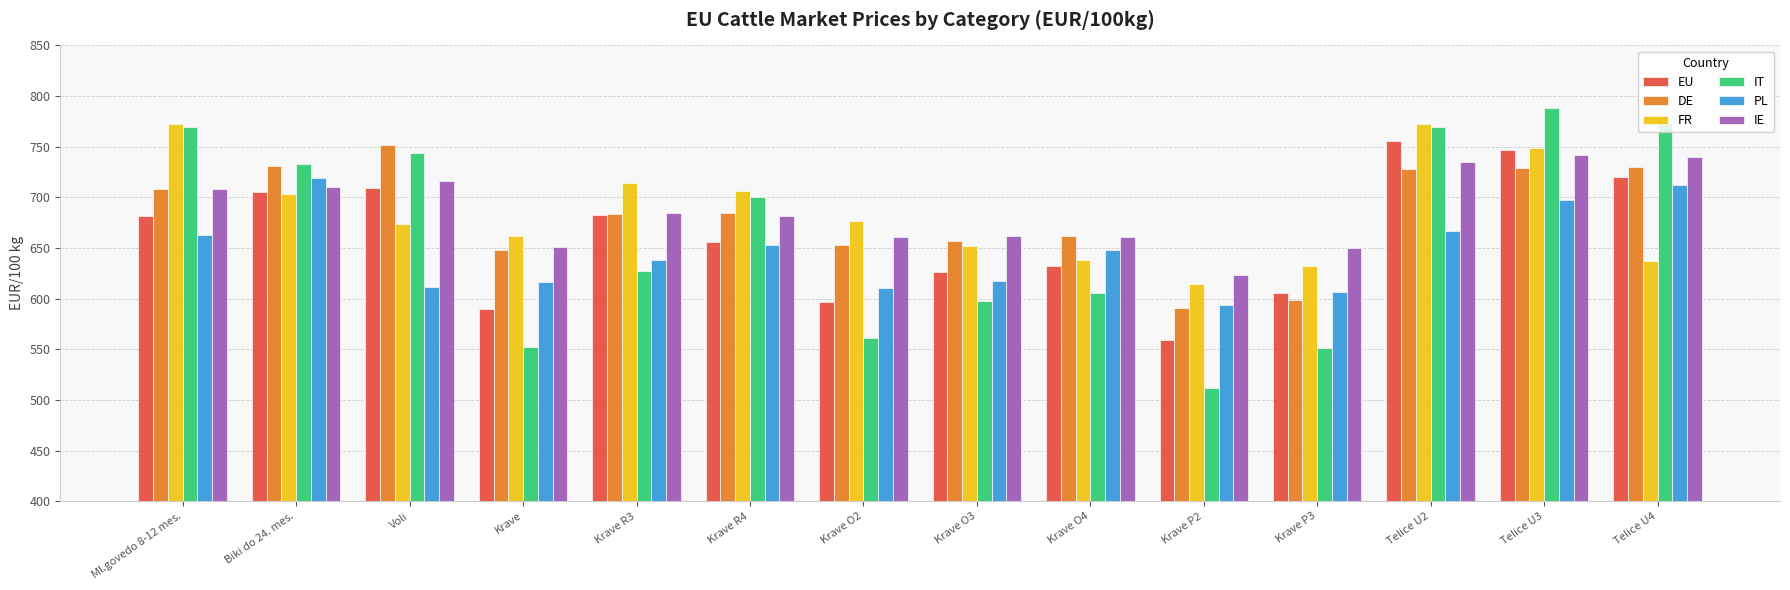

What is the maximum value for PL?

719.3